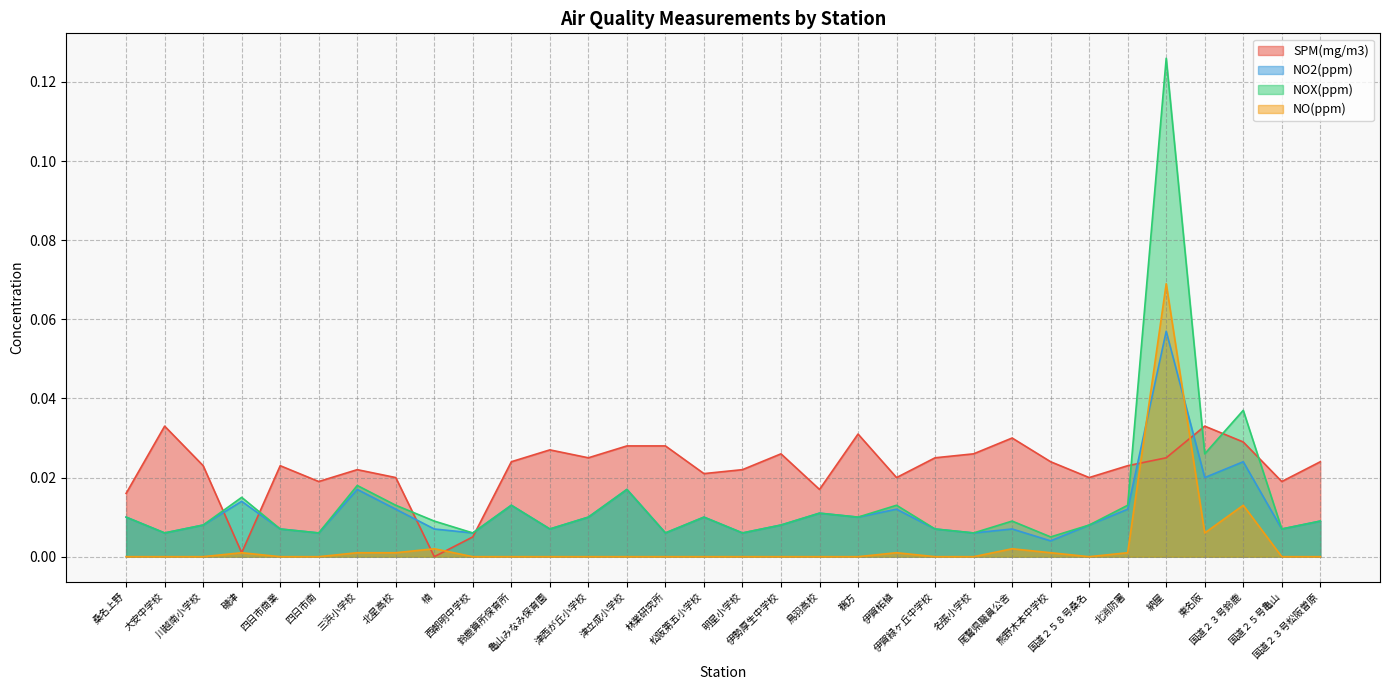

How many intersections are there between SPM(mg/m3) and NOX(ppm)?

8